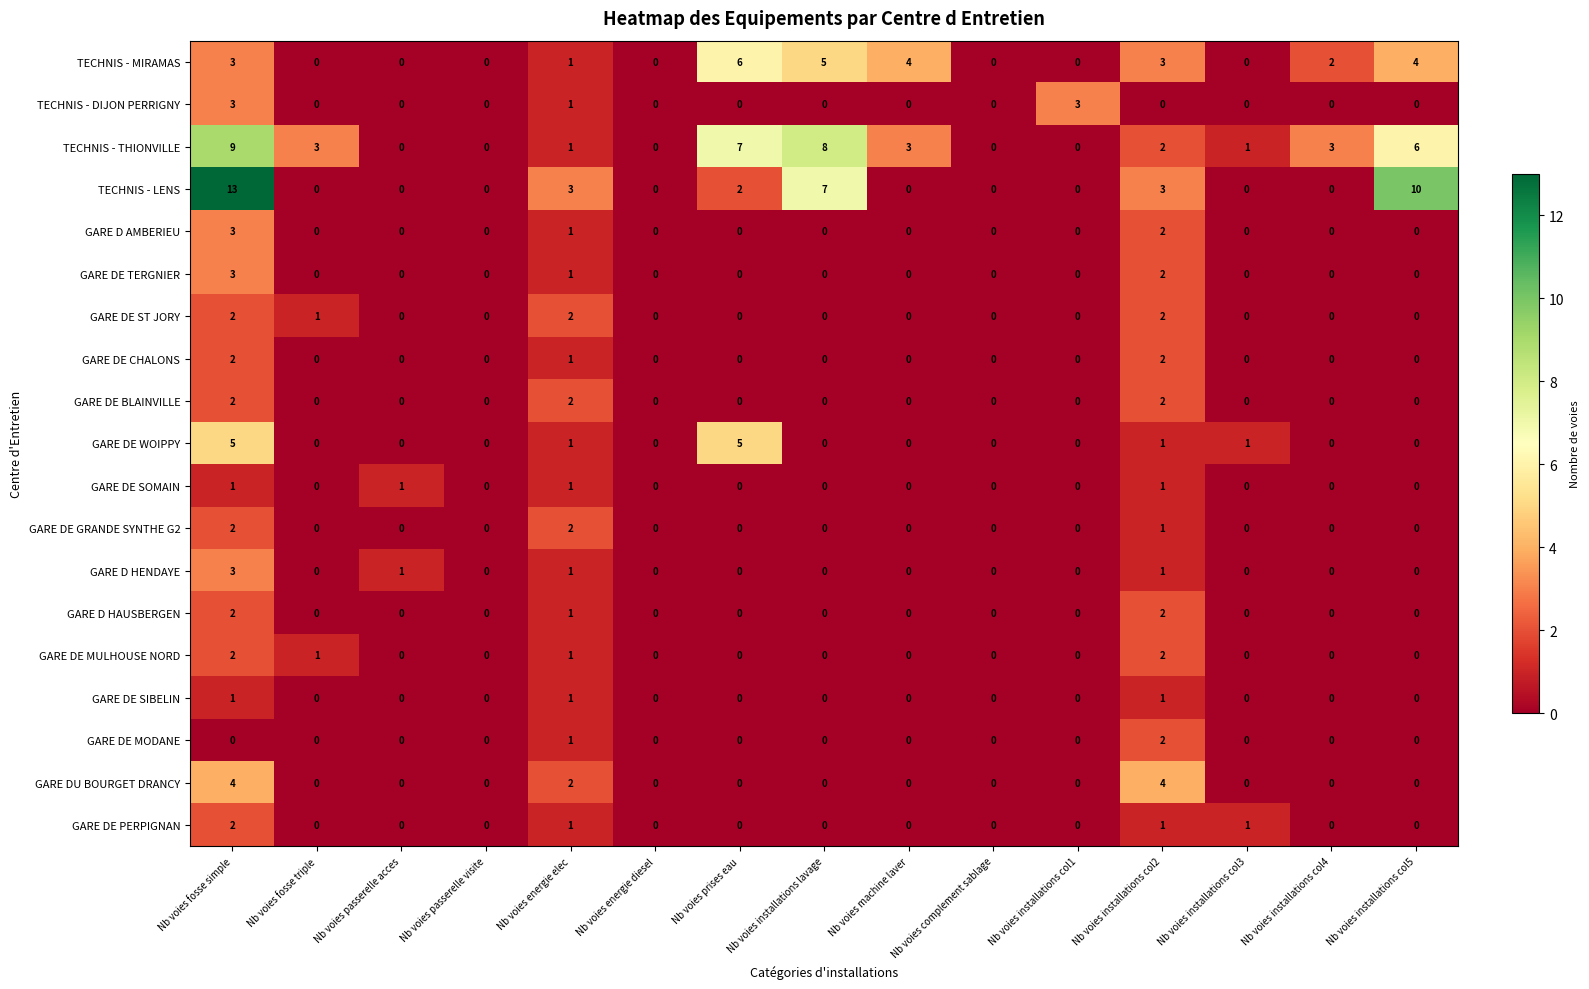

What is the difference between the highest and lowest values at Nb voies installations col4?

3